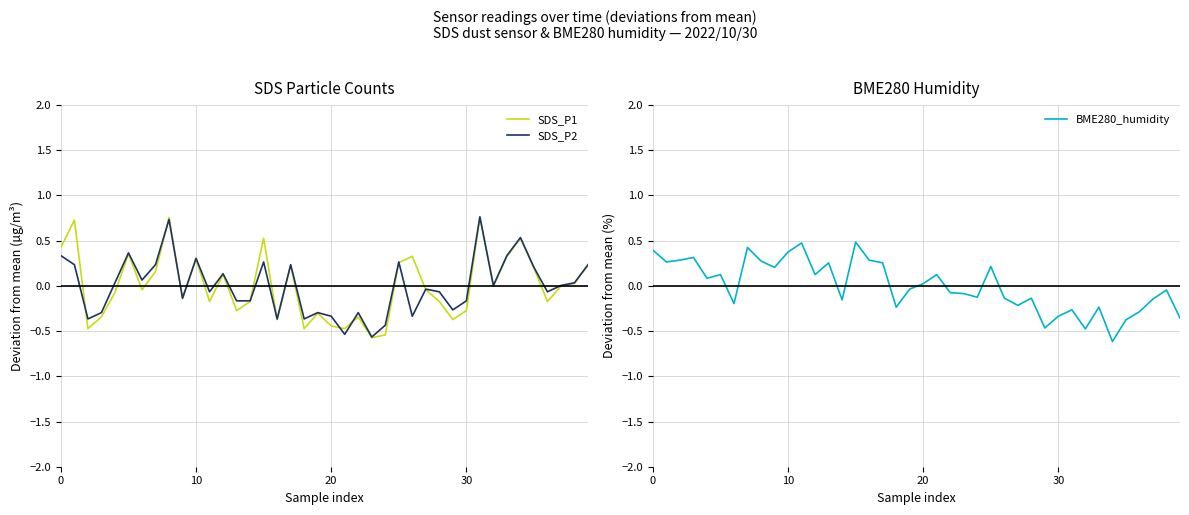

Is this an area chart (filled region under the line)?

No